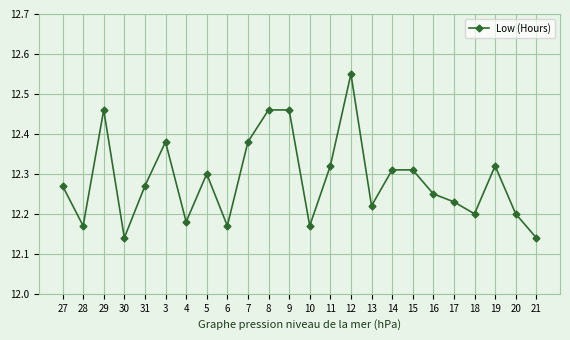

How many values are between 12 and 13?

24